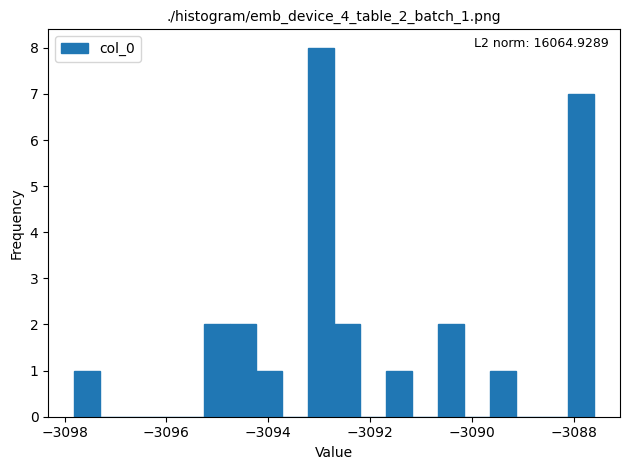

Read against the x-axis, roughly where is the centre of the tallest bar?

-3093.0